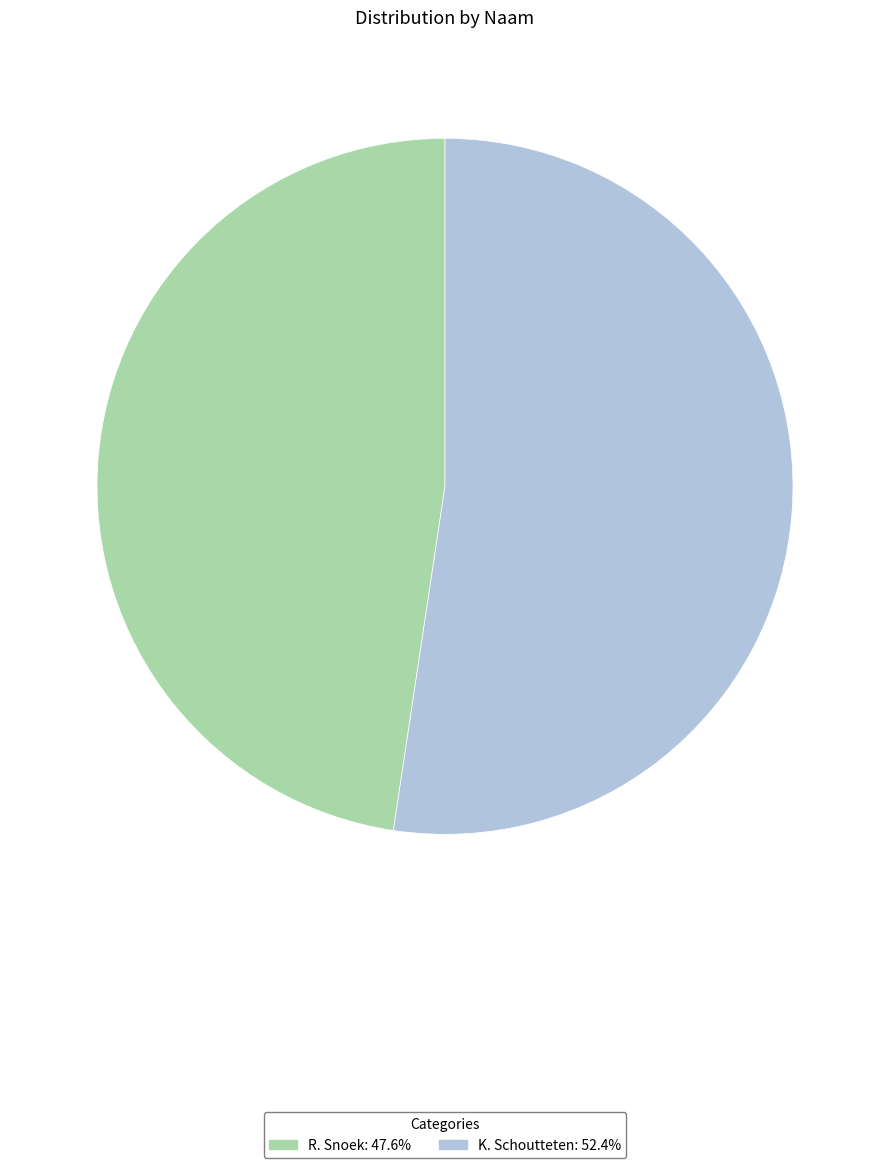

What is the largest slice in the pie chart?

K. Schoutteten